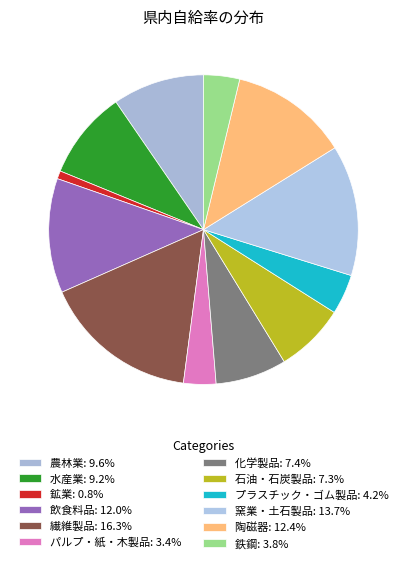

What percentage do パルプ・紙・木製品 and 鉱業 together represent?

4.2%